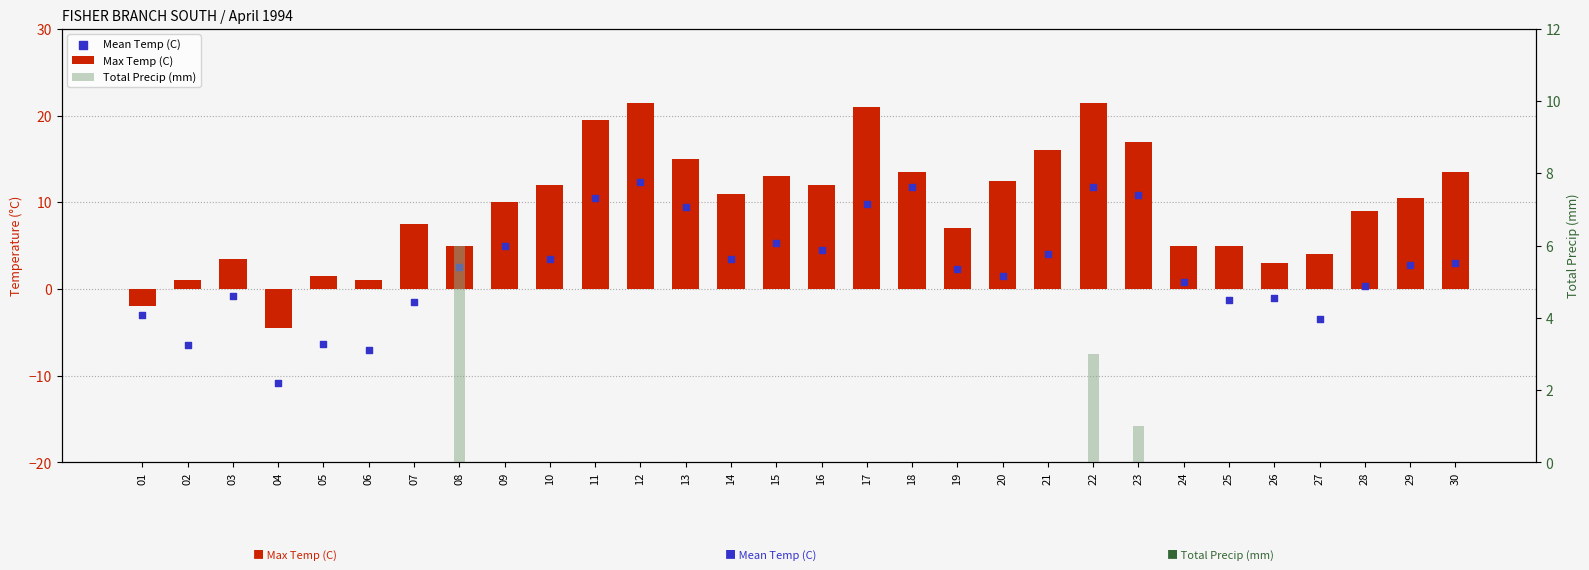

What is the total value across all series at 01?

-5.0